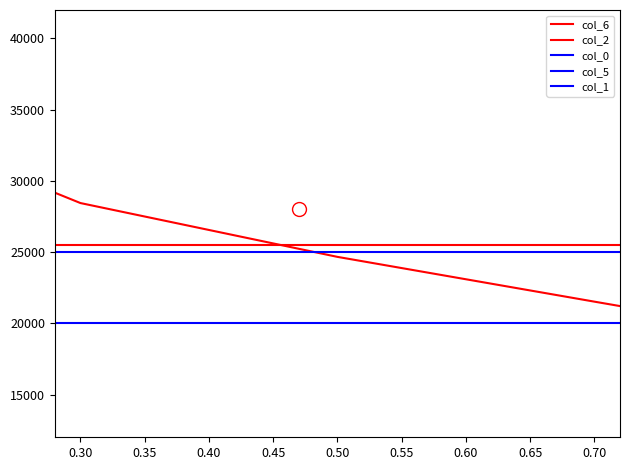

Between 0.70 and 0.65, which is larger?

0.65